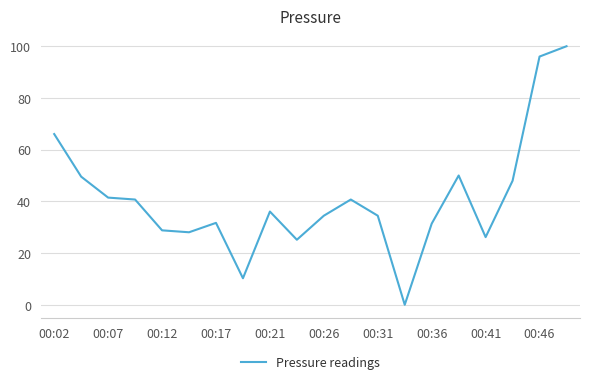

What is the maximum value shown in the chart?

100.0